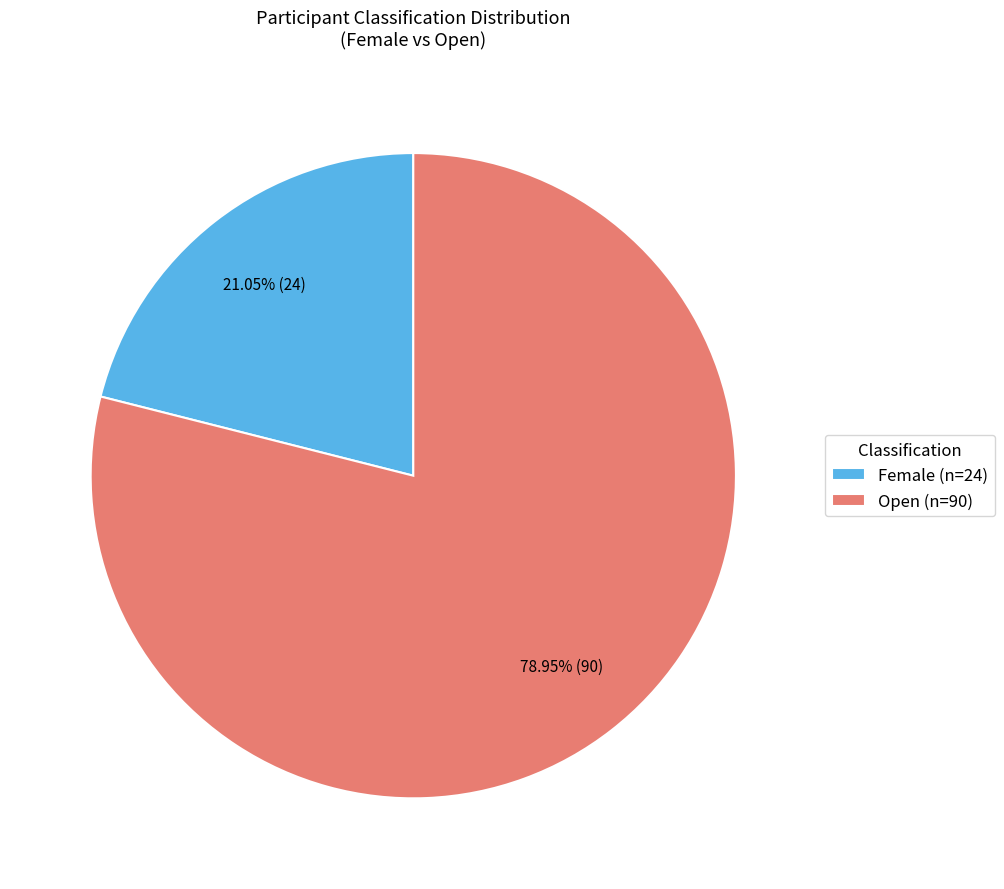

What is the smallest slice in the pie chart?

Female